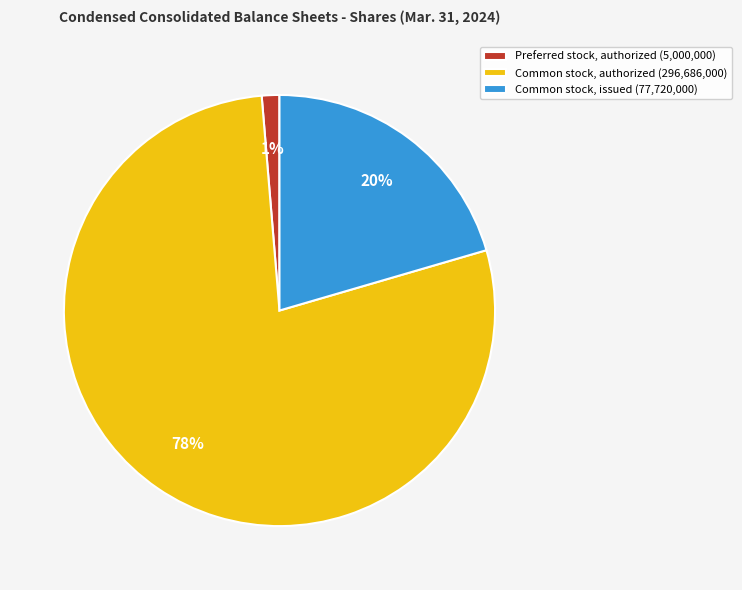

What percentage is the Common stock, issued (77,720,000) slice, to the nearest percent?

20%